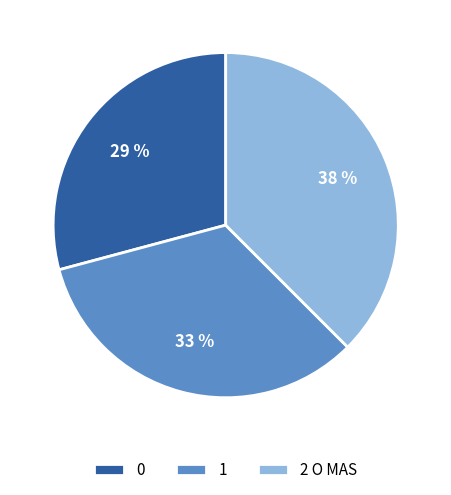

The 0 slice represents 23% of the pie. True or false?

False